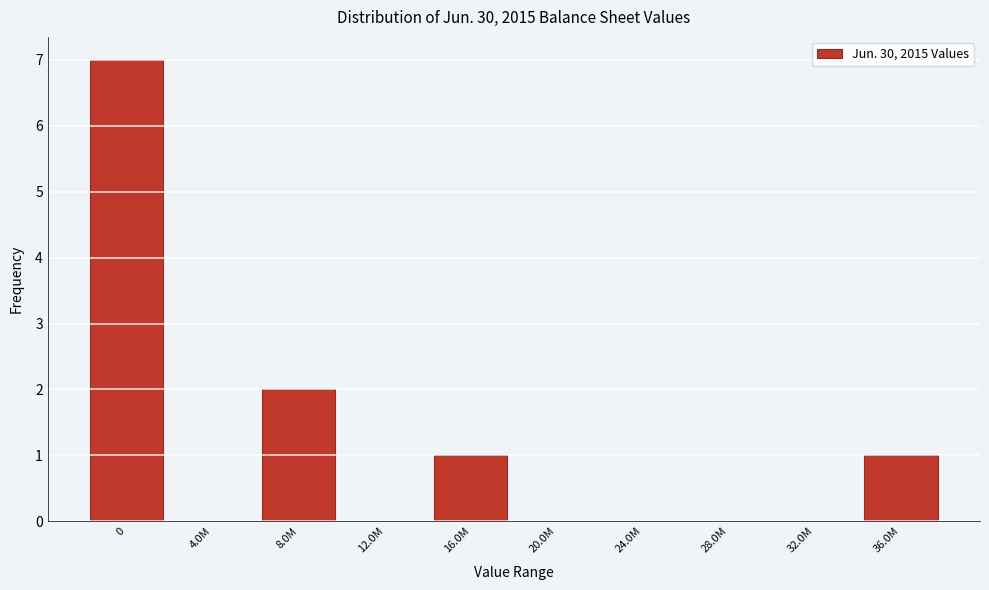

Reading left to right, transcribe all the data shown in this chart.

0=7	4.0M=0	8.0M=2	12.0M=0	16.0M=1	20.0M=0	24.0M=0	28.0M=0	32.0M=0	36.0M=1